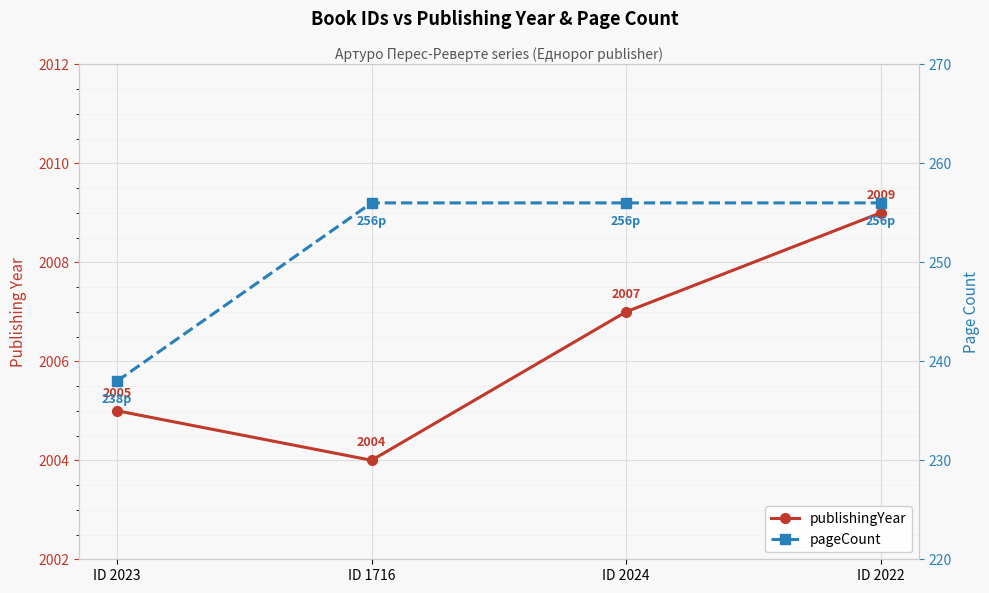

The pageCount series shows 336 at ID 2023. True or false?

False